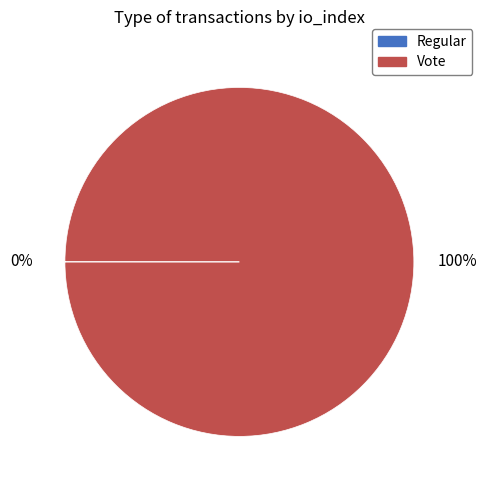

To the nearest percent, what is the difference between the largest and smallest slice percentages?

100%